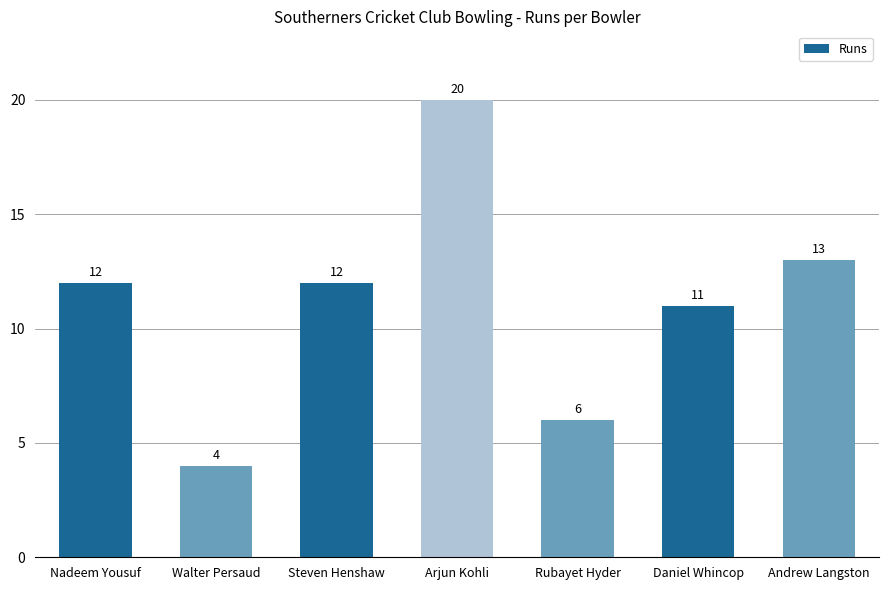

The value at Walter Persaud is 4. True or false?

True